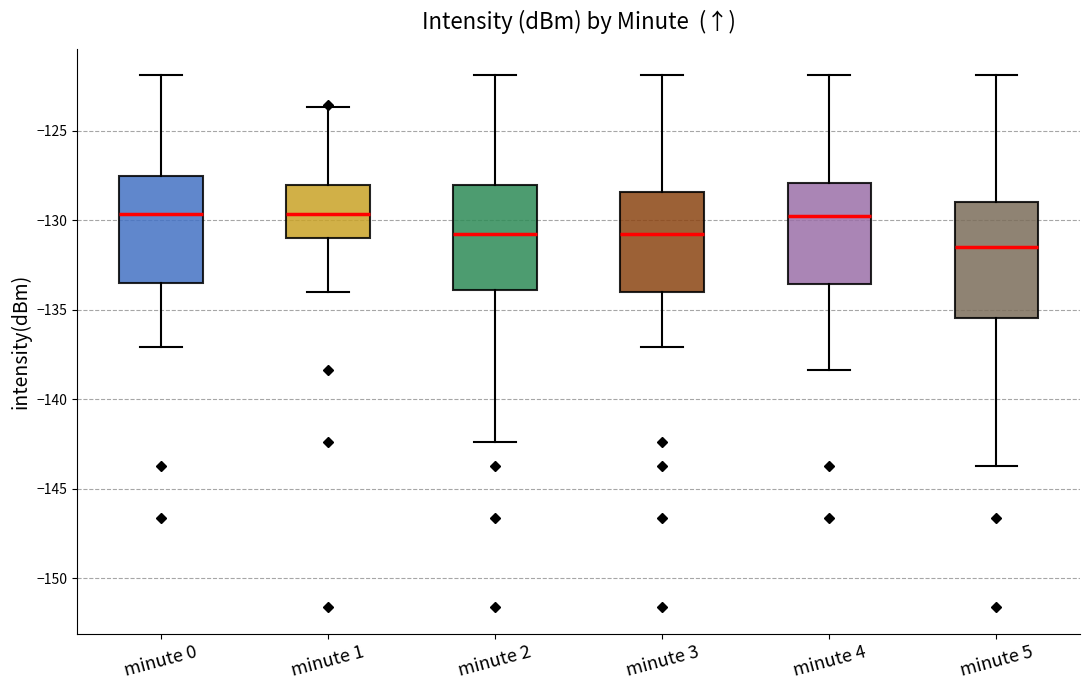

Comparing the boxes themselves (not the whiskers), which one is the tallest?

minute 5